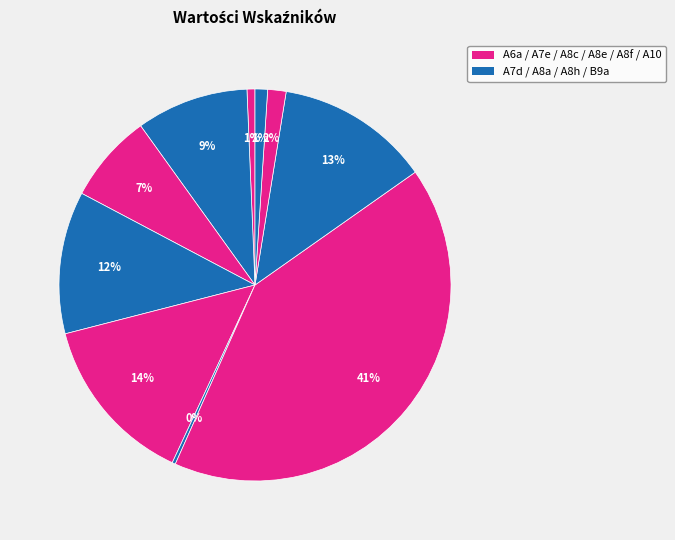

How many segments does this pie chart have?

10